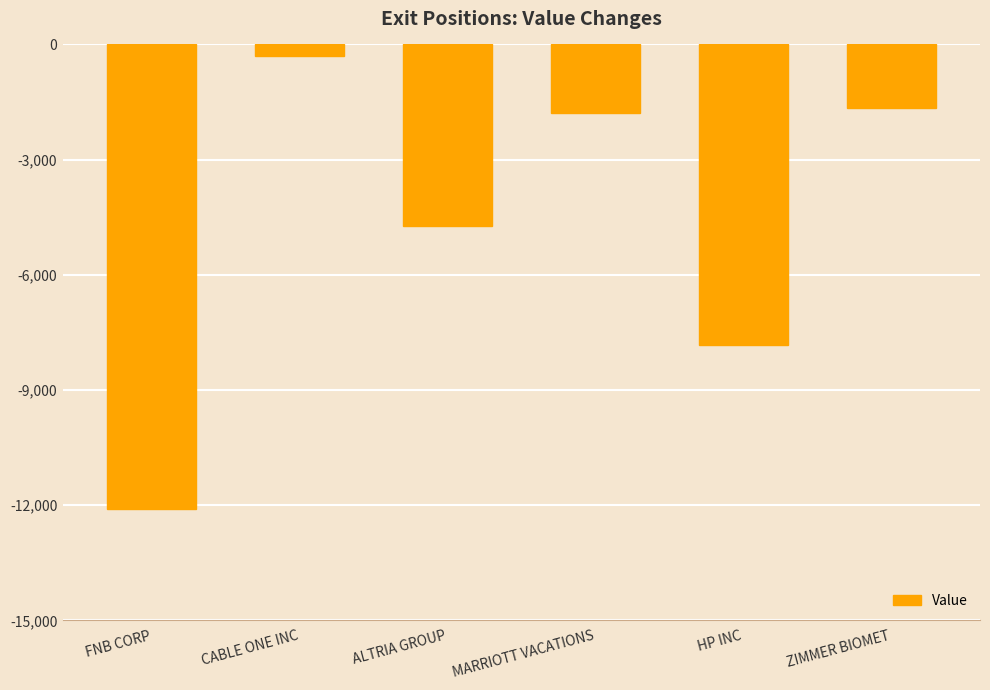

Reading left to right, extract all data points from this chart.

-12110	-313	-4719	-1775	-7819	-1665